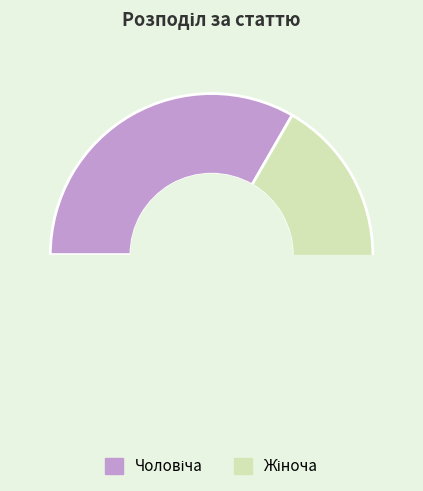

To the nearest percent, what is the difference between the Жіноча and Чоловіча slice percentages?

33%